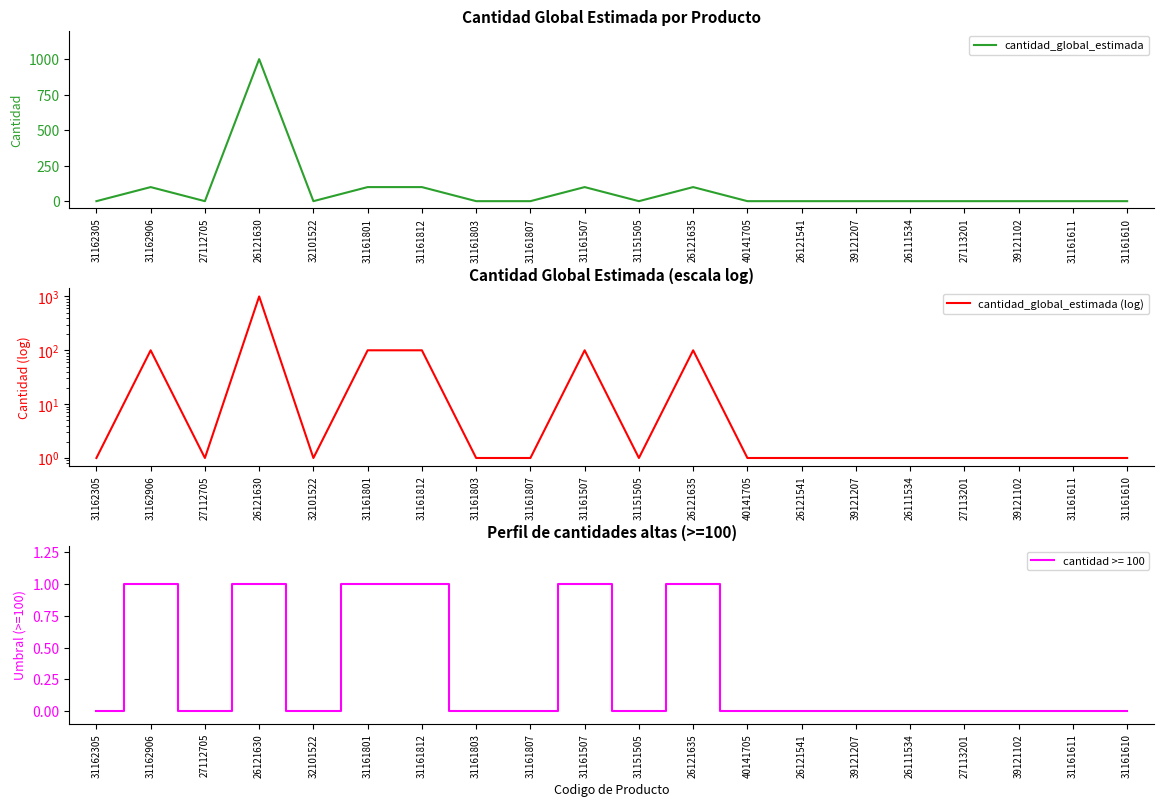

Which series changed the most between 40141705 and 31161610?

cantidad_global_estimada